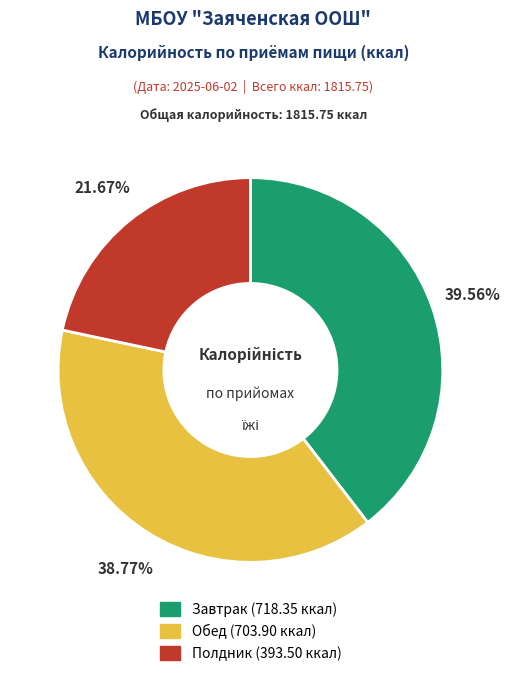

True or false: Обед accounts for 48% of the total.

False